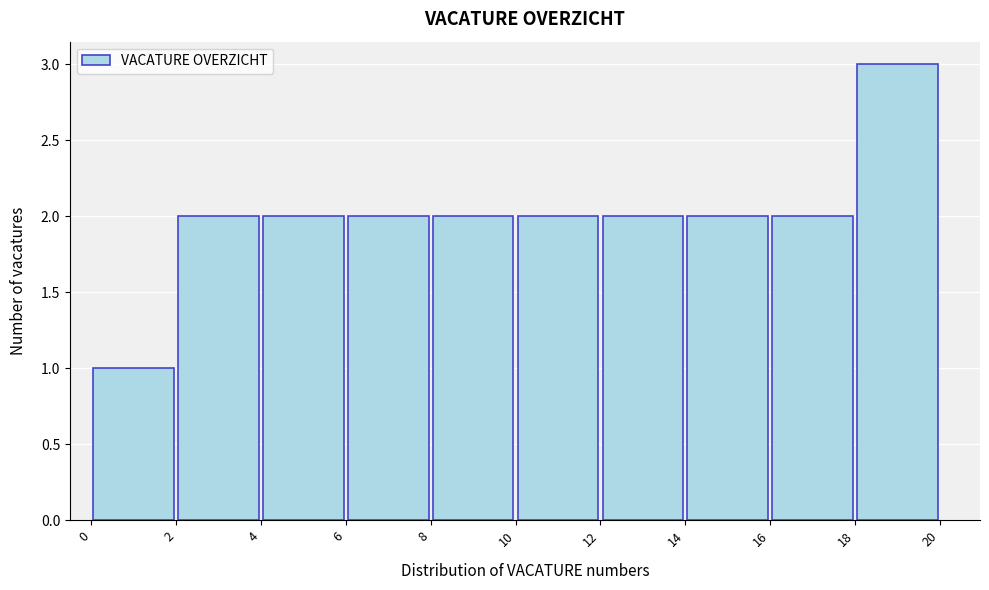

How tall is the bar that spans 6 to 8 on the x-axis? The values are not printed on the chart, so give them approximately, as read against the axis.

2